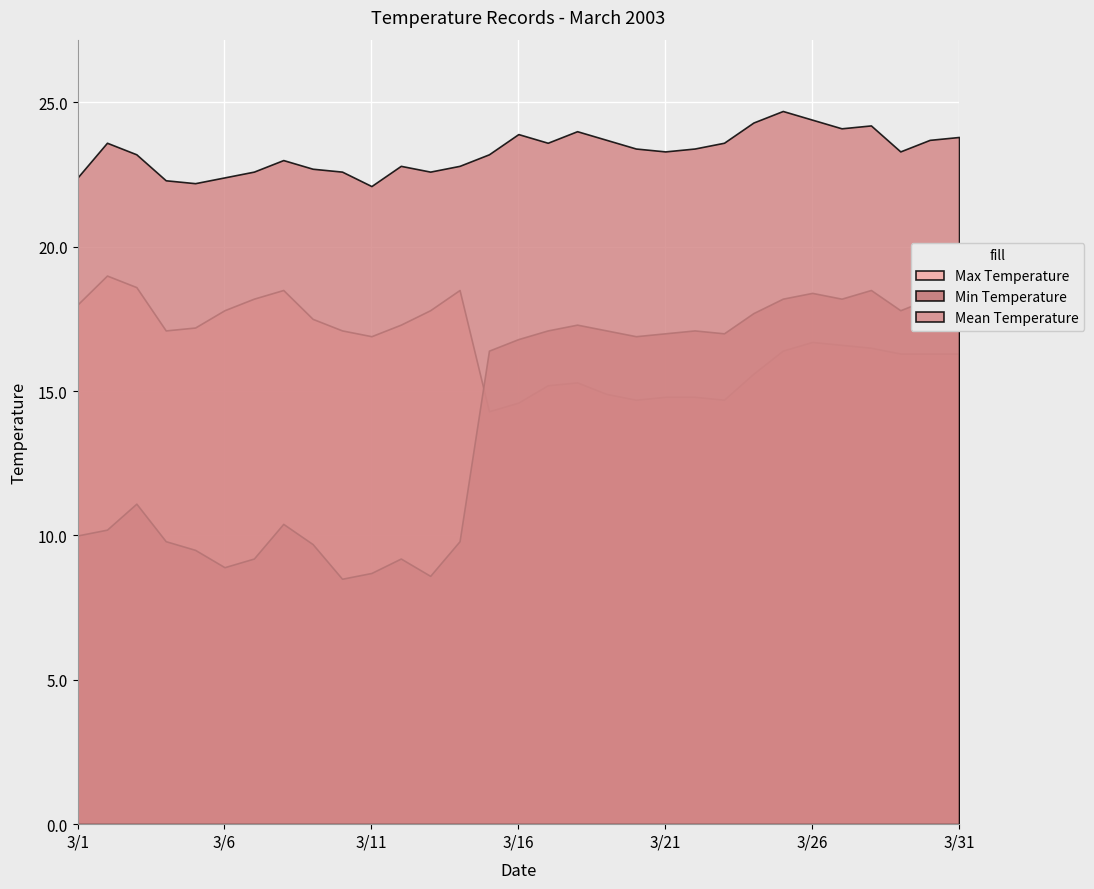

What is the minimum value for Min Temperature?

8.5